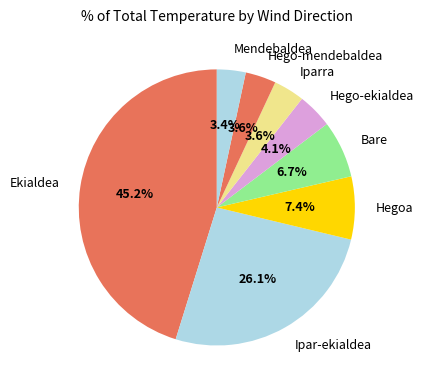

Which category has the biggest portion of the pie?

Ekialdea